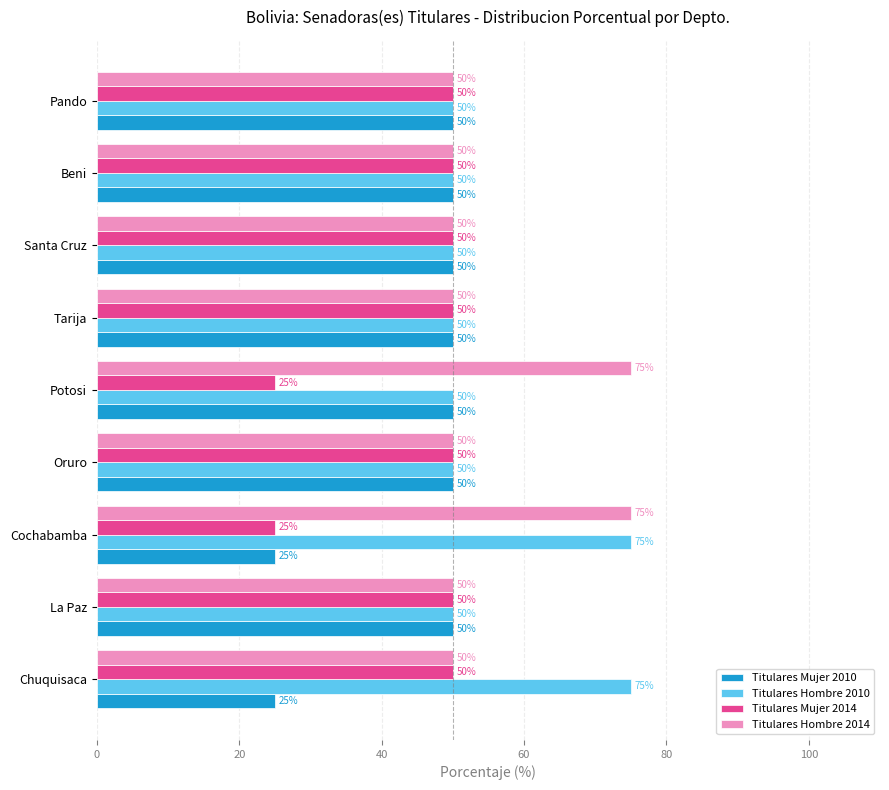

Read the Titulares Hombre 2010 value at Pando.

50